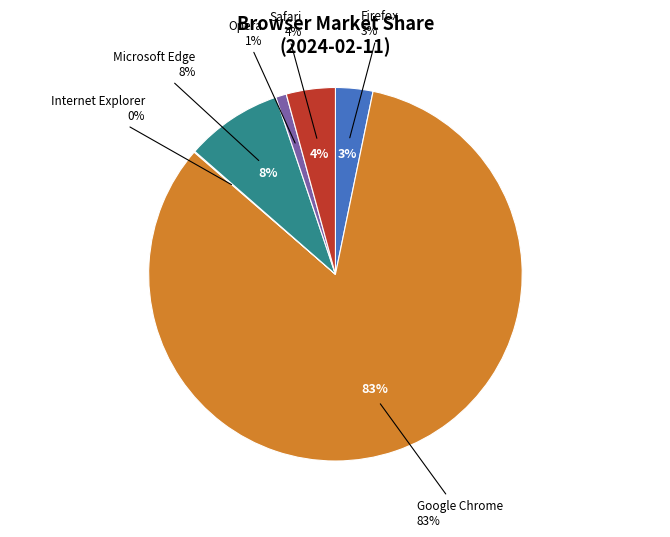

Which has a higher value, Google Chrome or Microsoft Edge?

Google Chrome